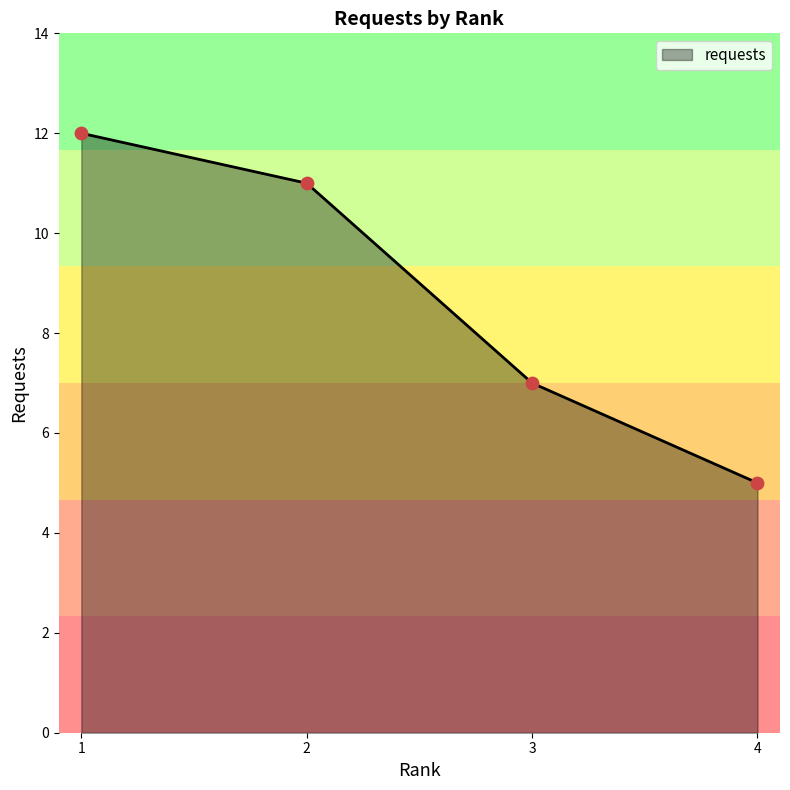

Approximately how many times larger is the value at 4 compared to 1?

0.4